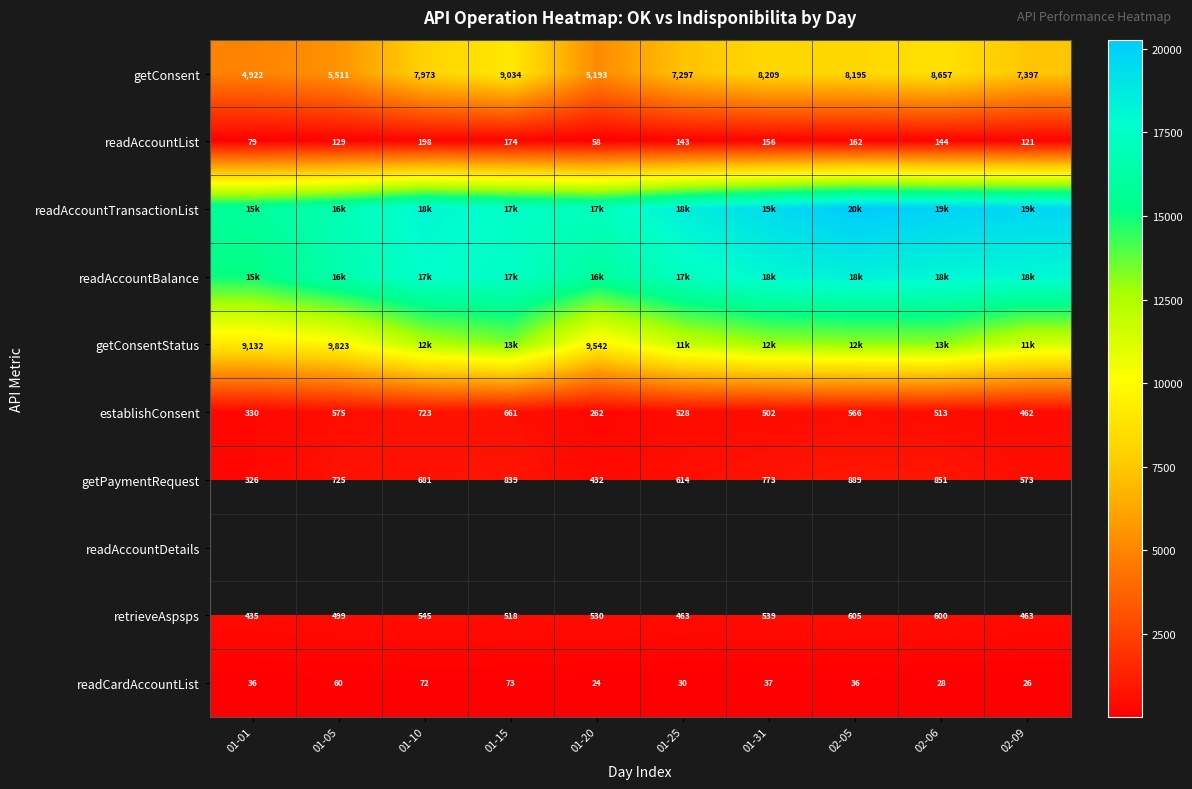

What is the difference between the highest and lowest values at 01-05?

16771.0